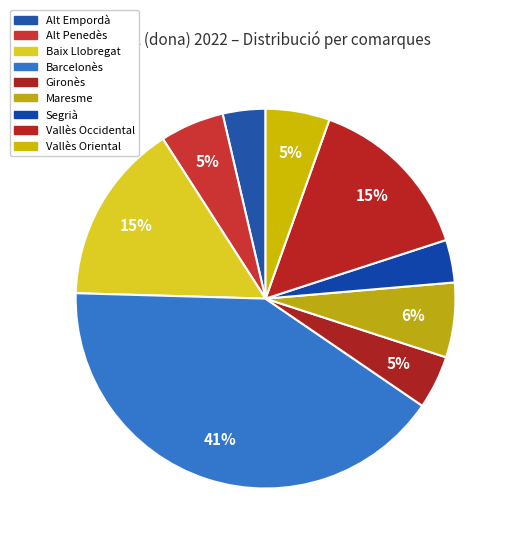

Does Vallès Oriental represent more than half of the total?

No